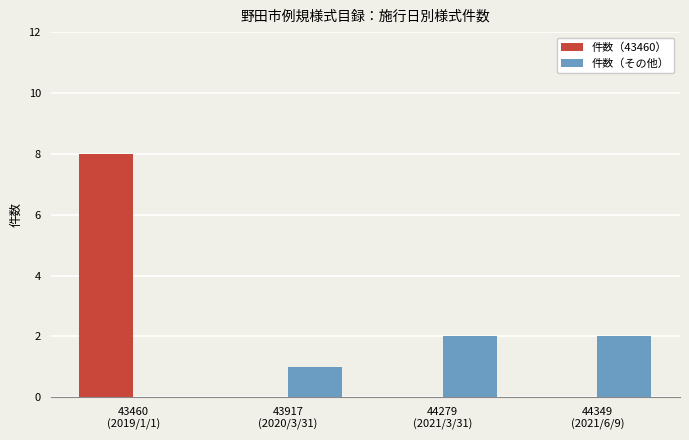

What is the greatest value displayed?

8